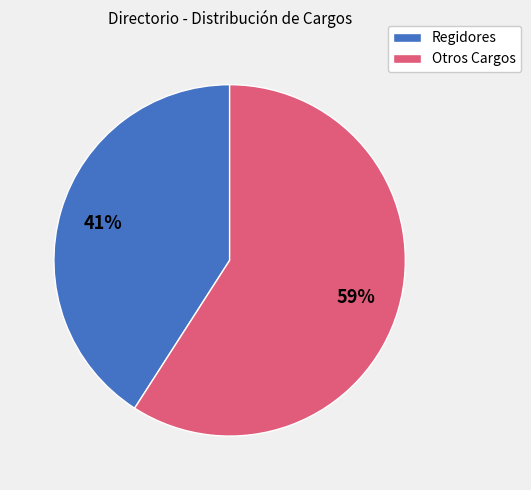

Is there a majority slice in this chart?

Yes